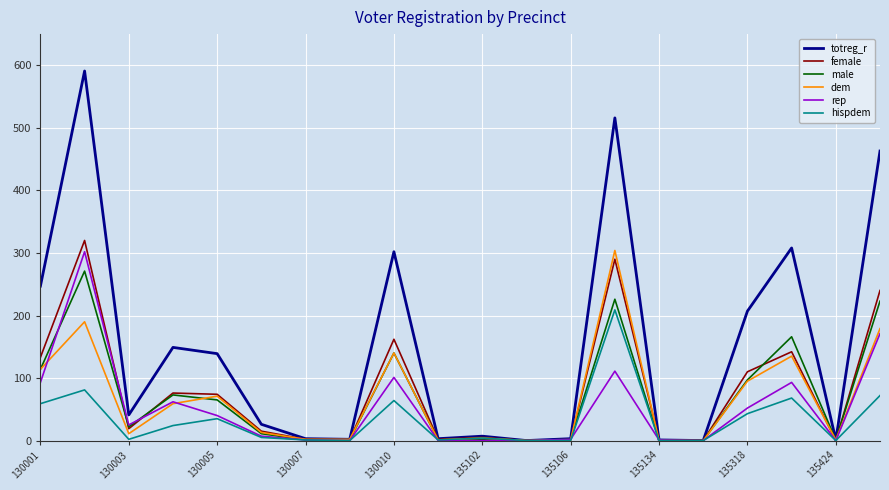

Which series has the widest spread of values?

totreg_r